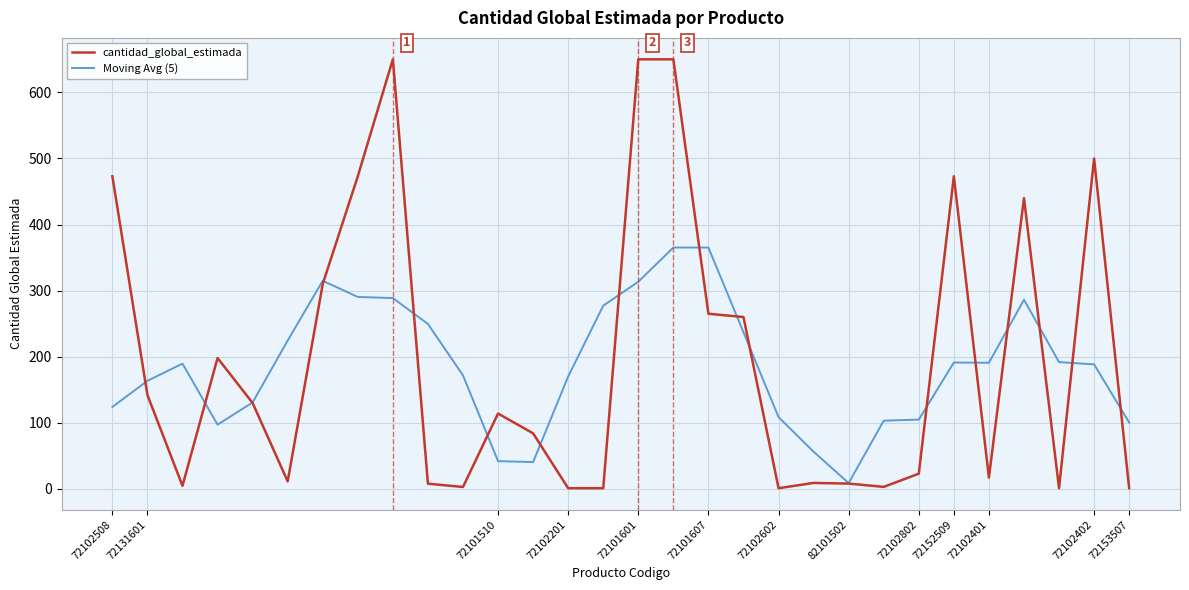

What is the maximum value shown in the chart?

650.0